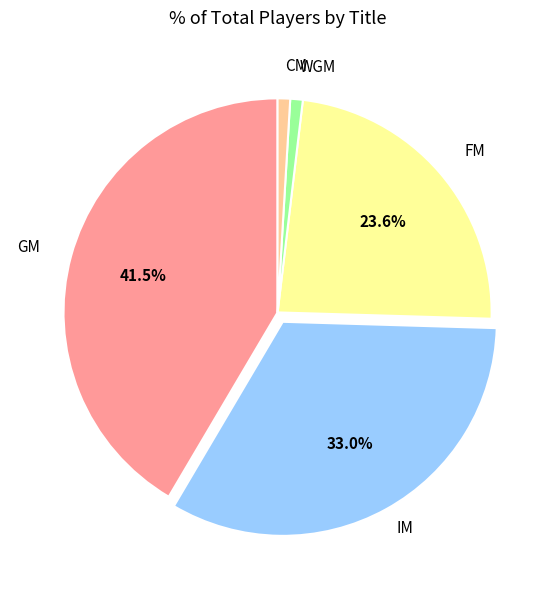

To the nearest percent, what is the combined percentage of FM and GM?

65%